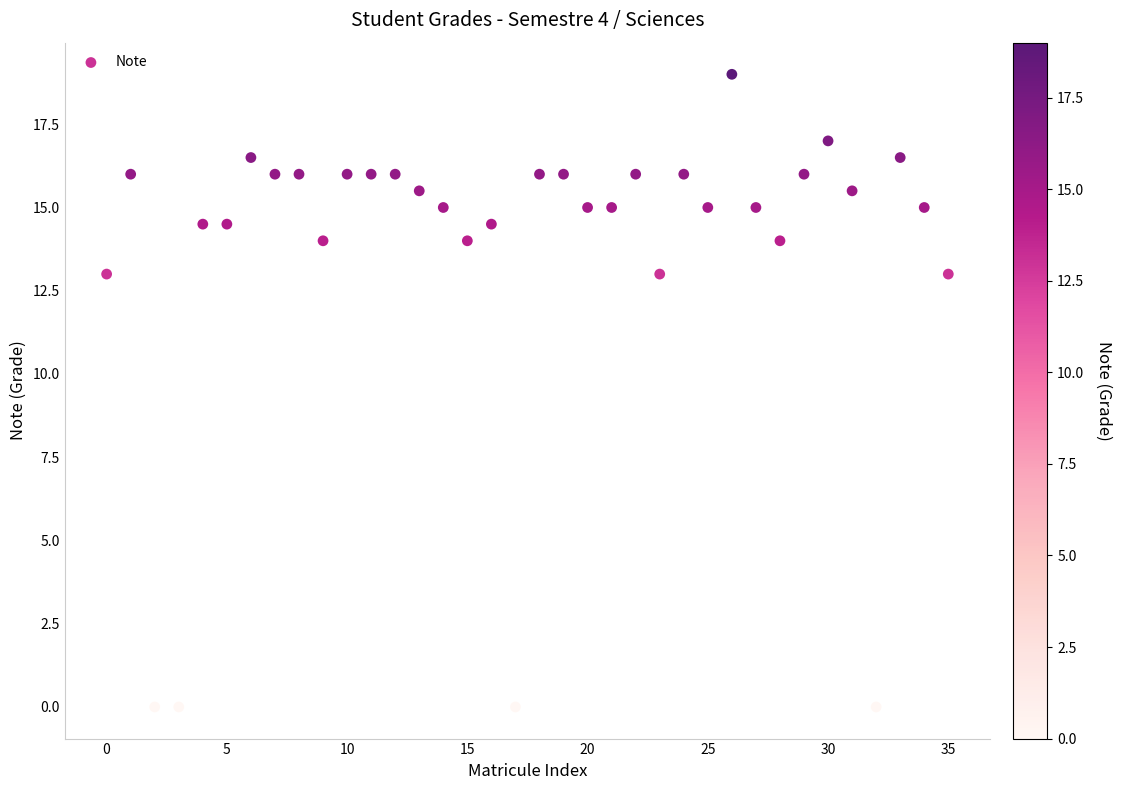

What is the range of Y values (max minus min)?

19.0